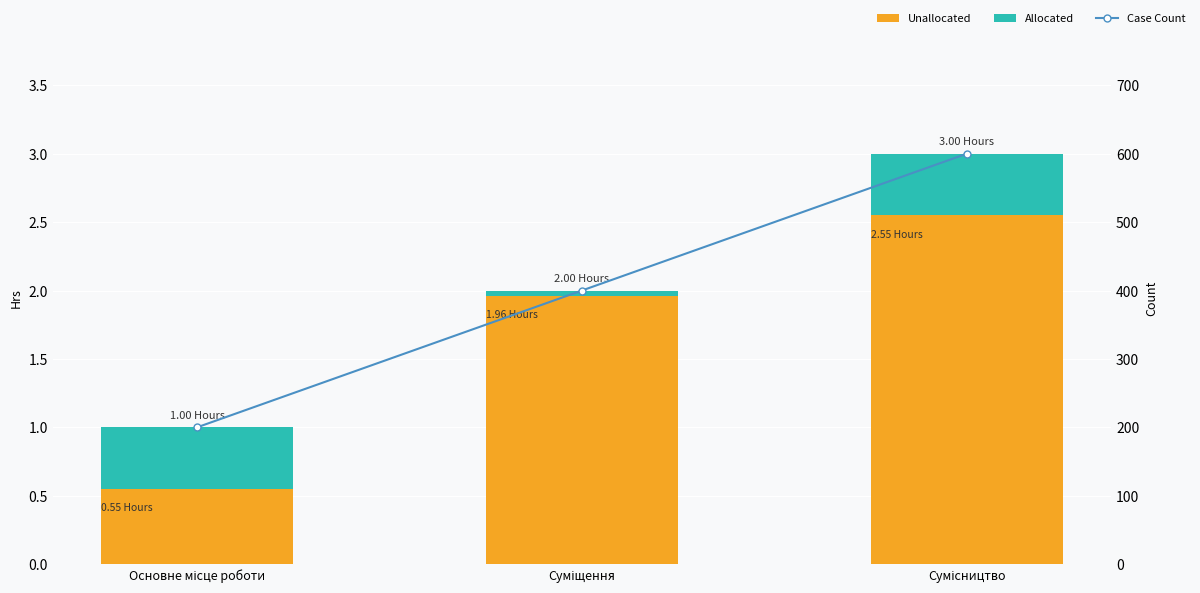

At which label does Case Count reach its minimum?

Основне місце роботи